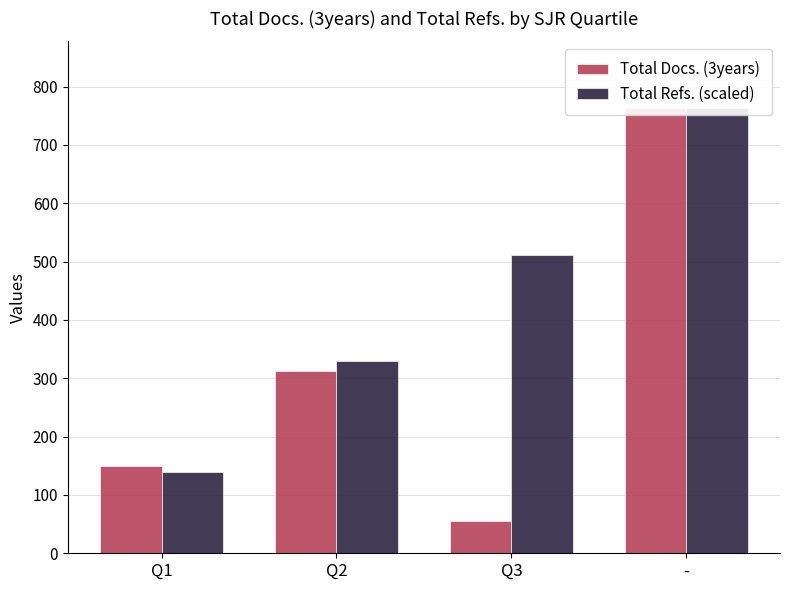

How many series are shown in this chart?

2